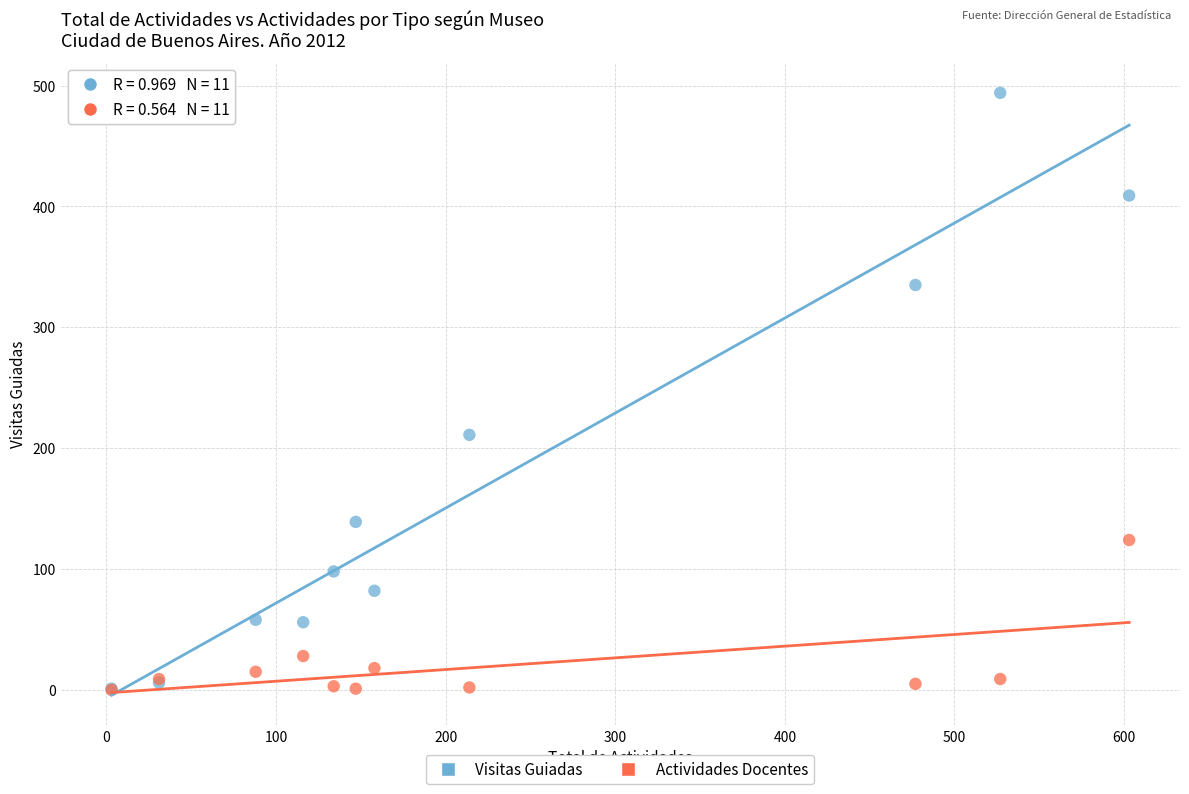

Across all series, what Y value is closest to 247?

211